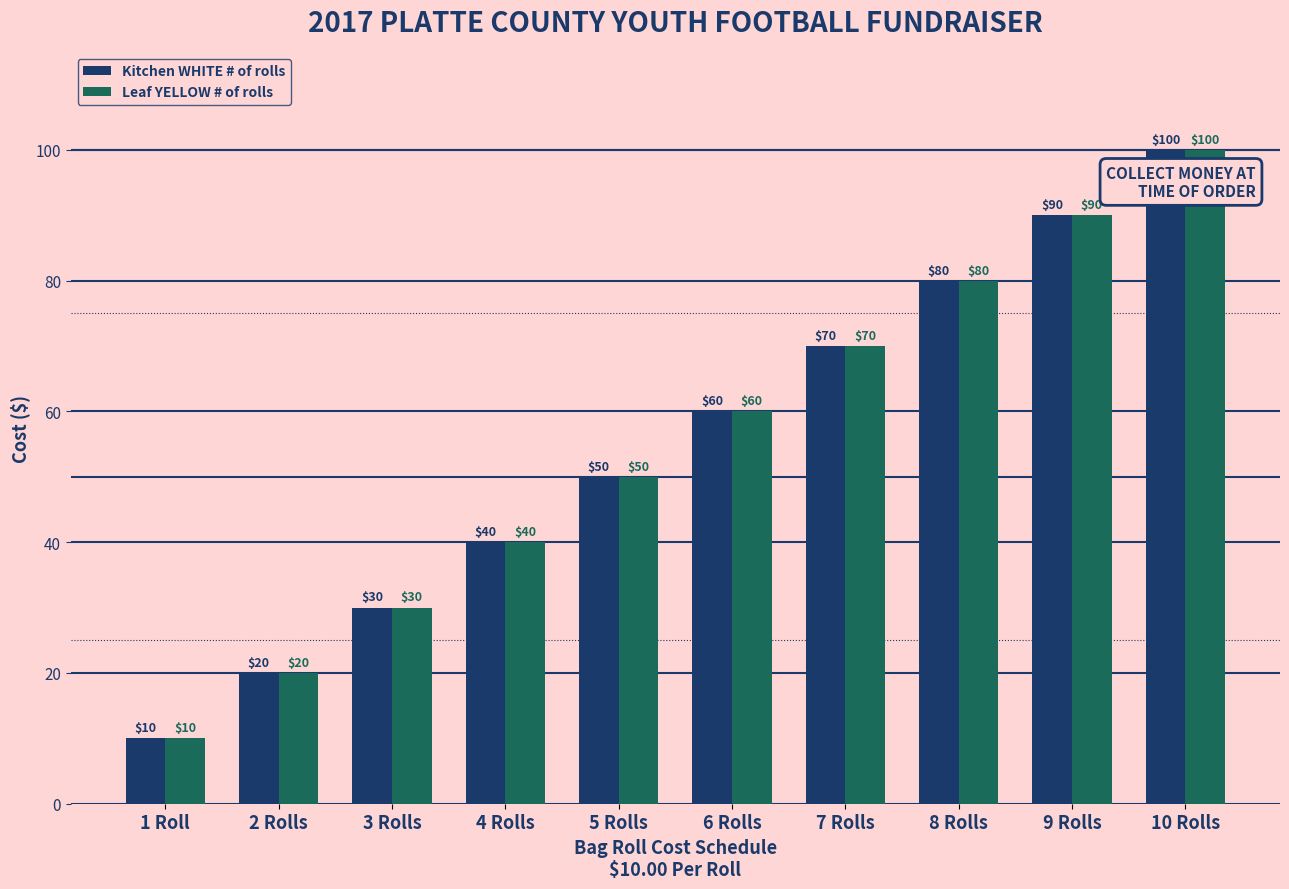

What position from the right is 2 Rolls?

9